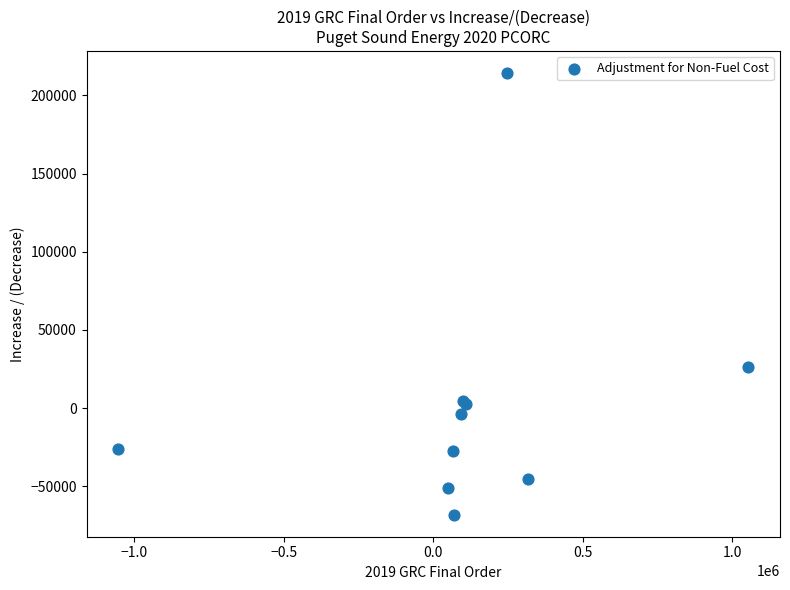

What Y value in the scatter plot is closest to 73125?

26356.6